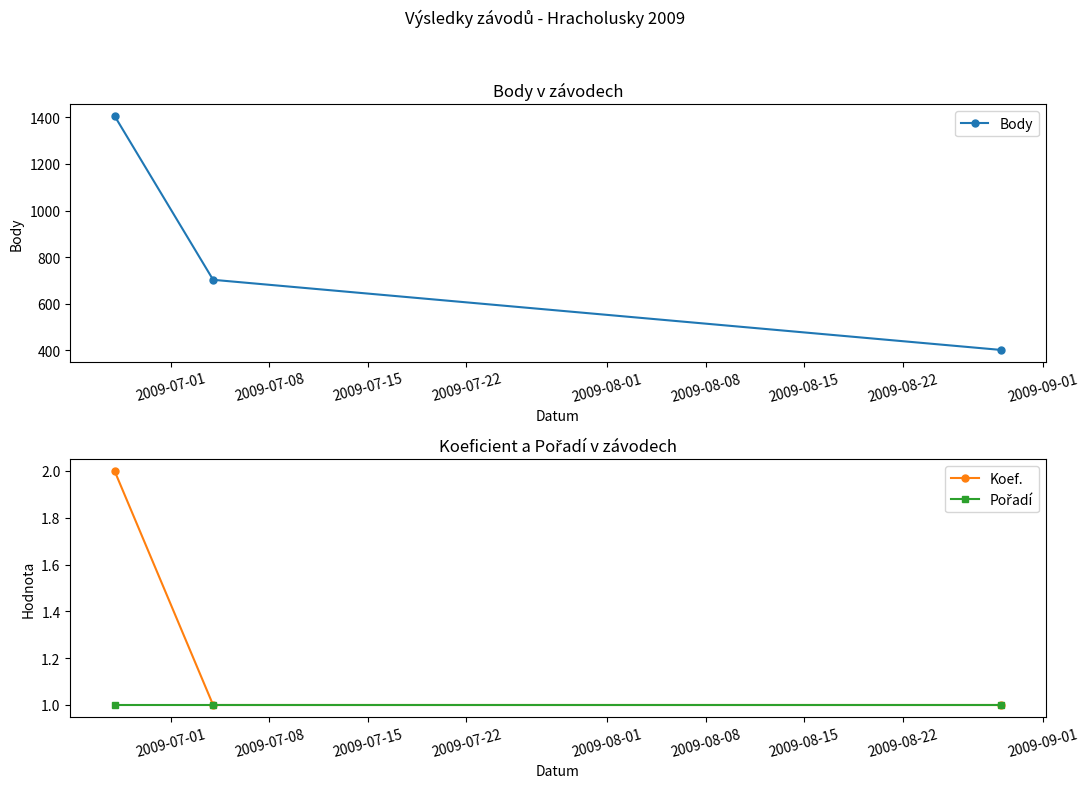

What is the average value of the Koef. series?

1